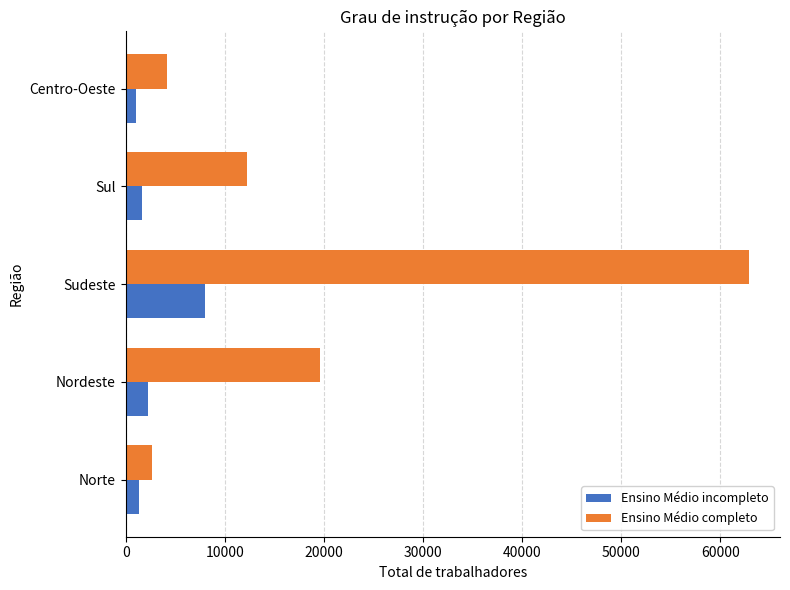

At Sul, list the series in order from largest to smallest.

Ensino Médio completo, Ensino Médio incompleto